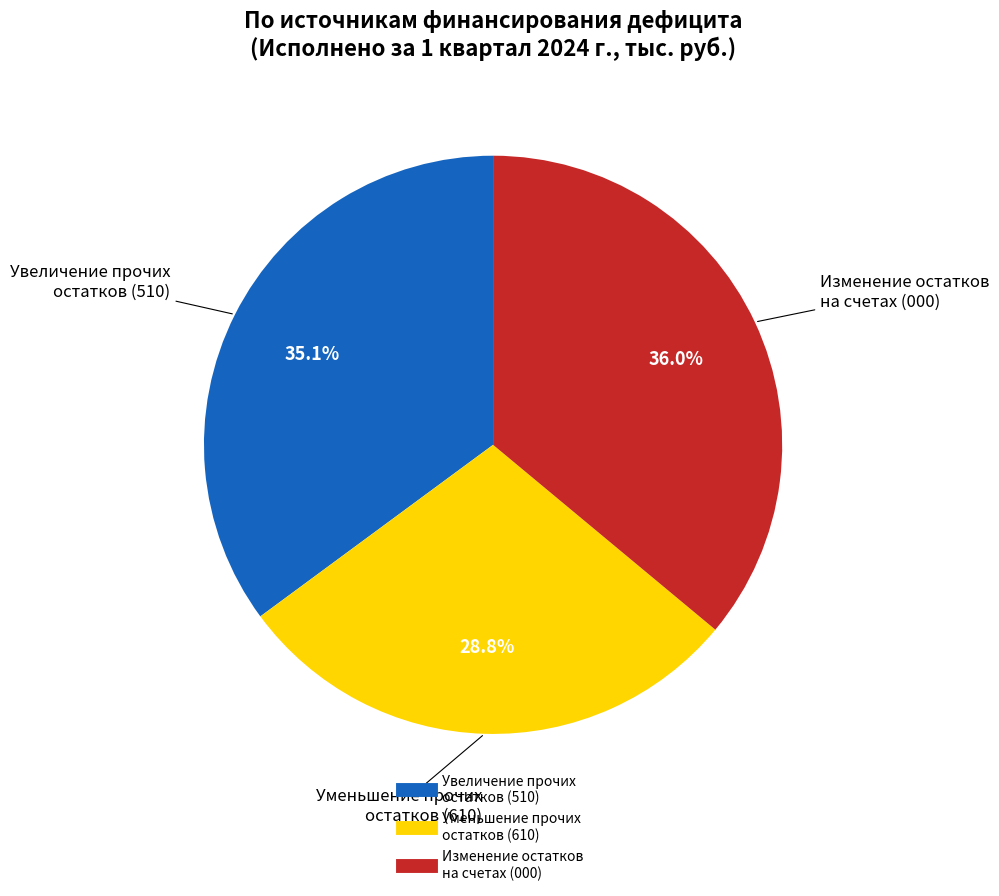

Does any single category account for the majority?

No